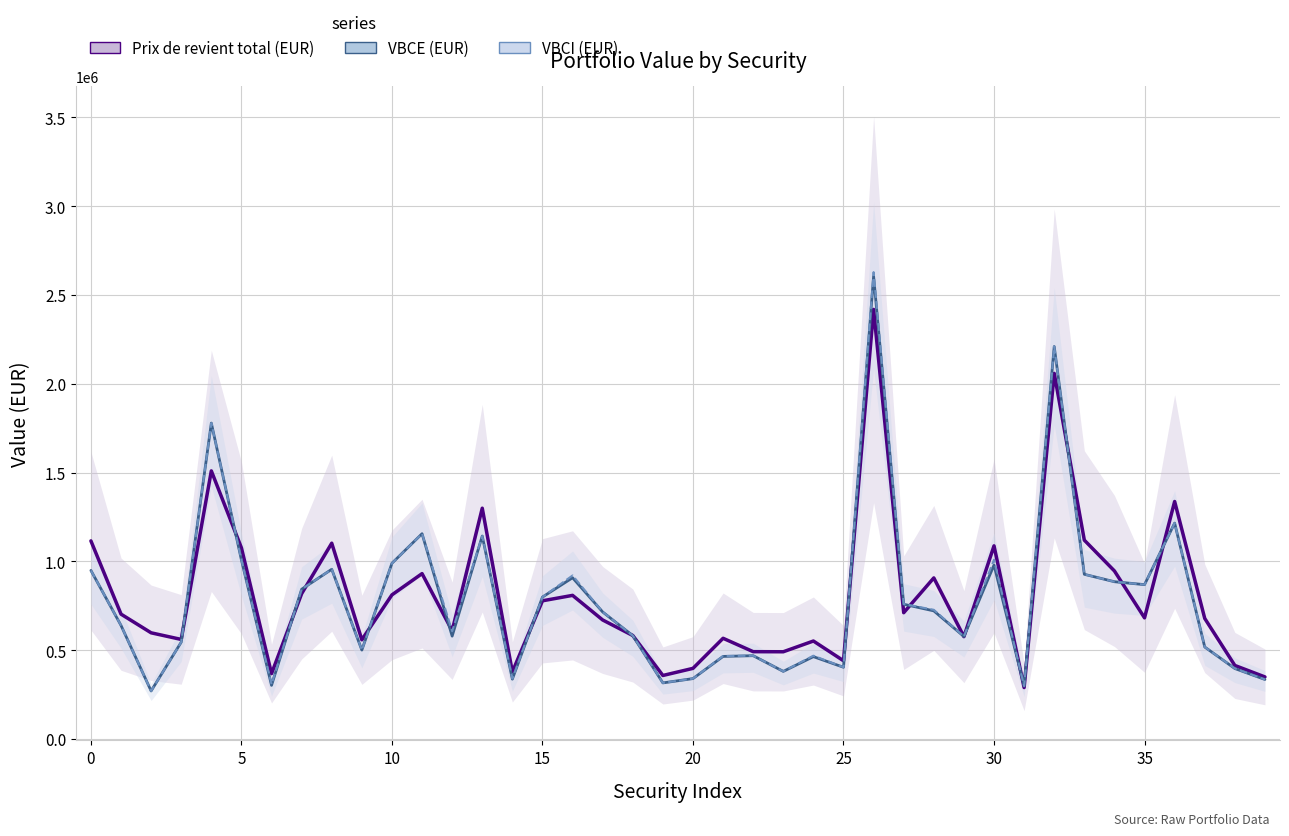

Which has a higher value, 10 or 5?

5